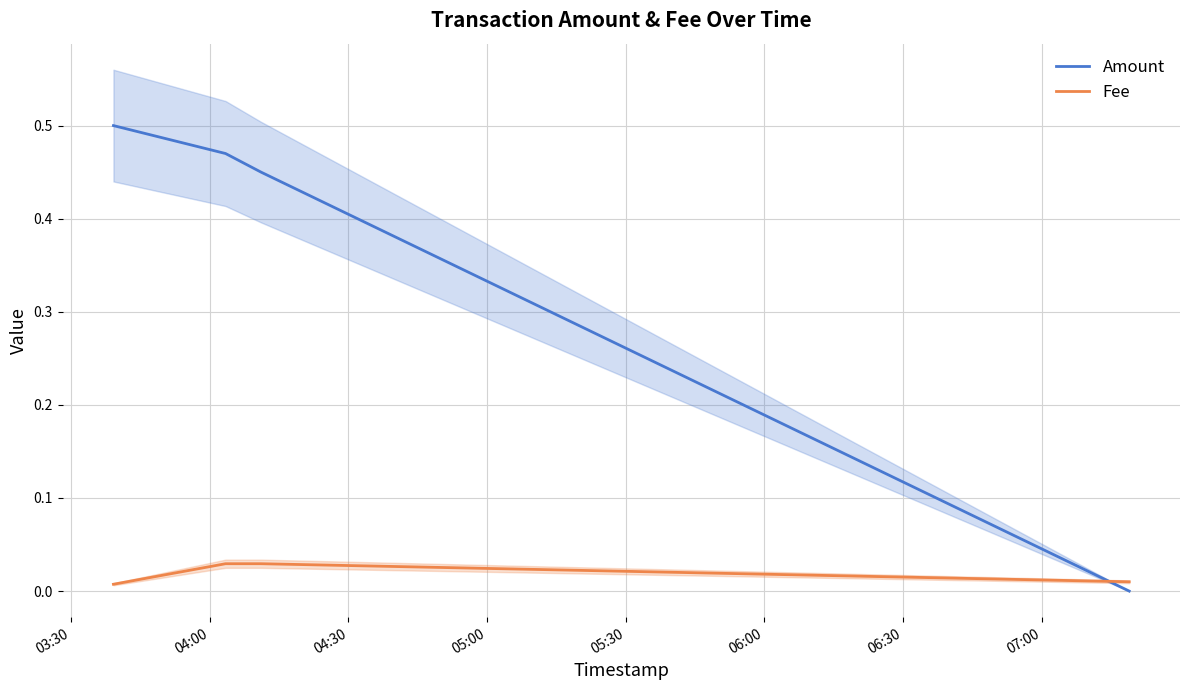

After their last crossing, which series has the higher values: Fee or Amount?

Fee